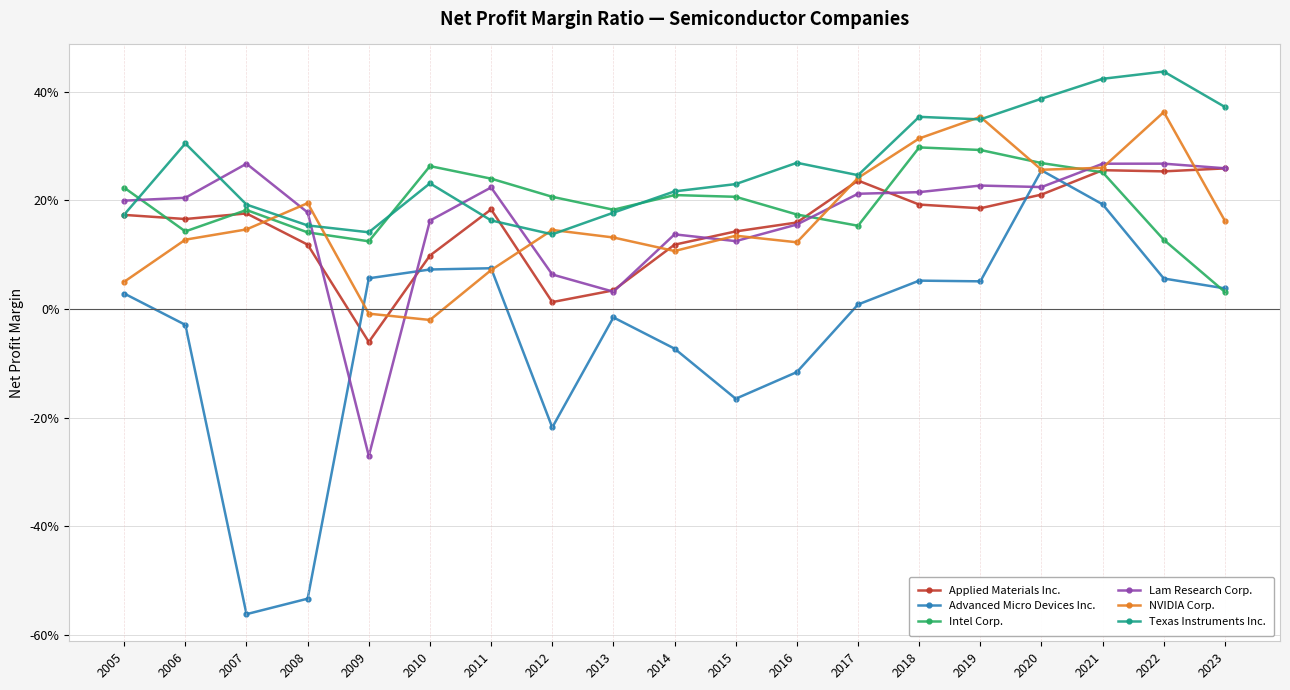

The value of Texas Instruments Inc. at 2020 is 0.4. True or false?

True